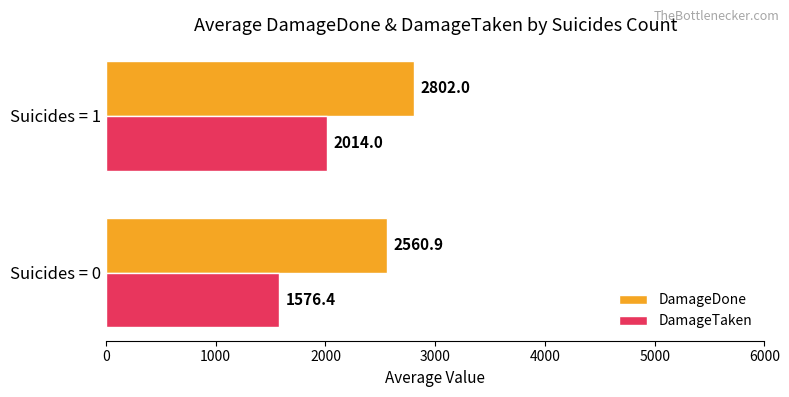

At how many categories does at least one series exceed 1859?

2